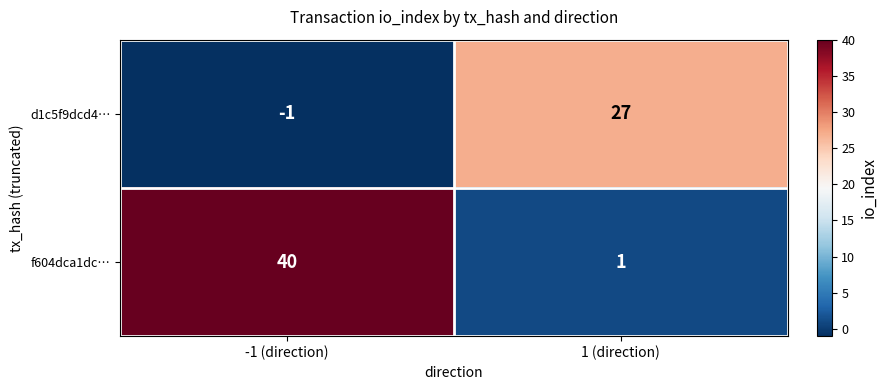

What is the sum of all f604dca1dc… values?

41